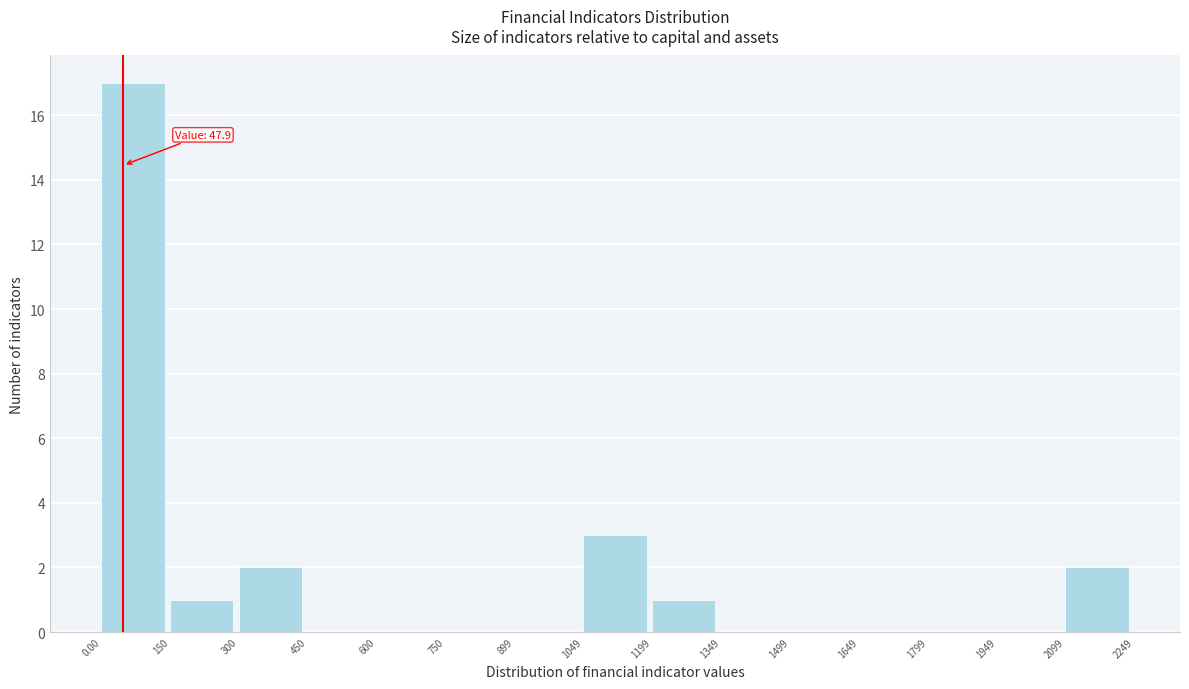

Which range on the x-axis has the tallest bar?

0.00 to 150